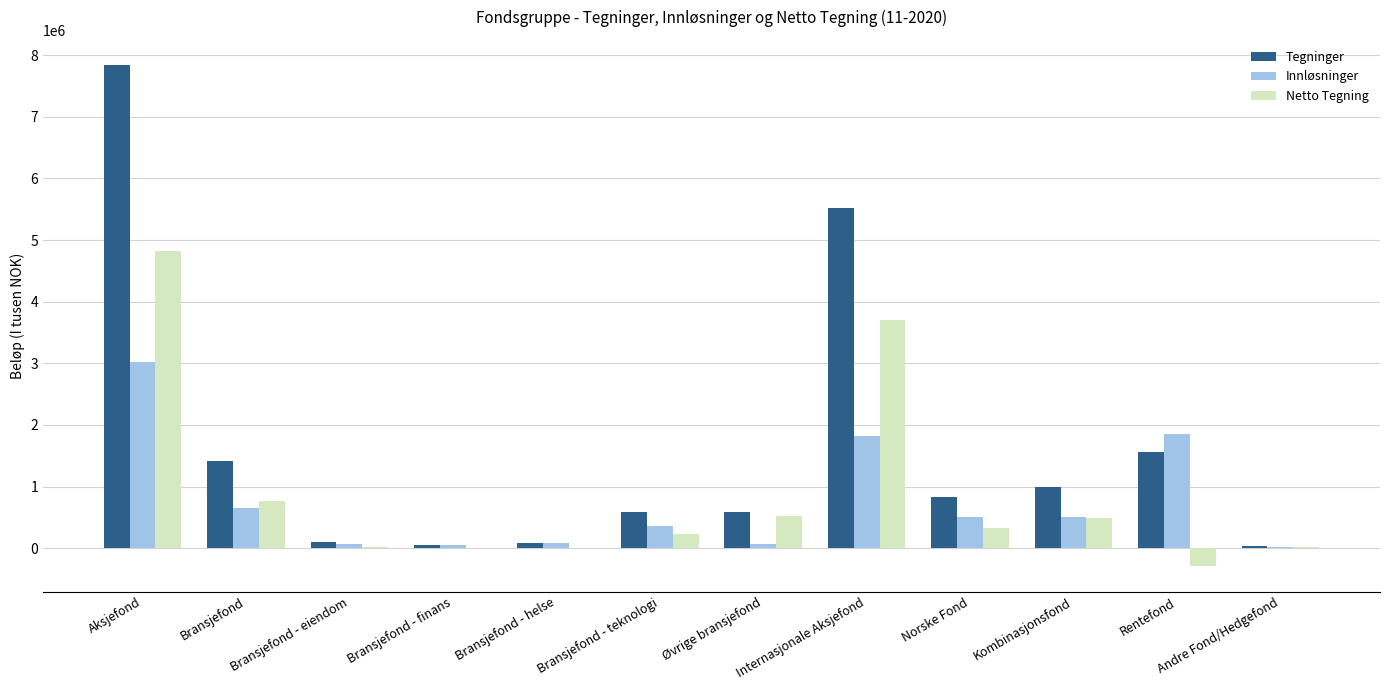

At which label does Netto Tegning reach its peak?

Aksjefond